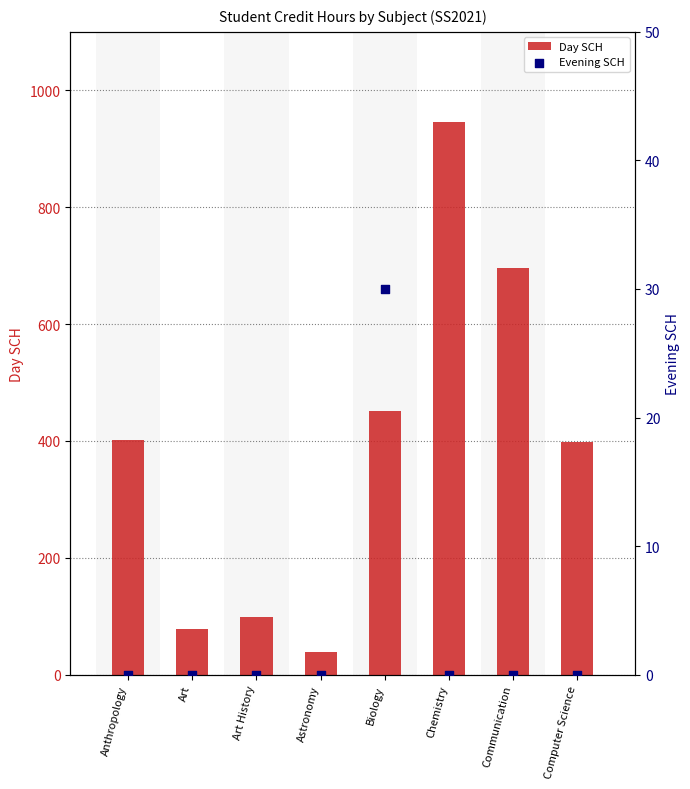

Which series reaches the minimum Y coordinate?

Evening SCH